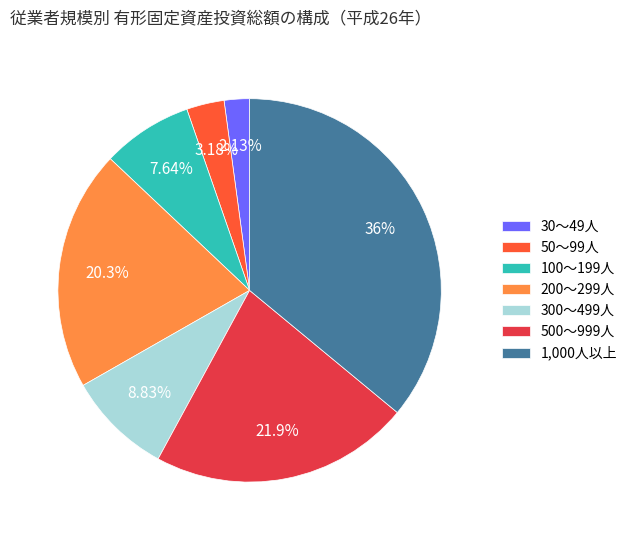

Rank the categories by value from highest to lowest.

1,000人以上, 500～999人, 200～299人, 300～499人, 100～199人, 50～99人, 30～49人